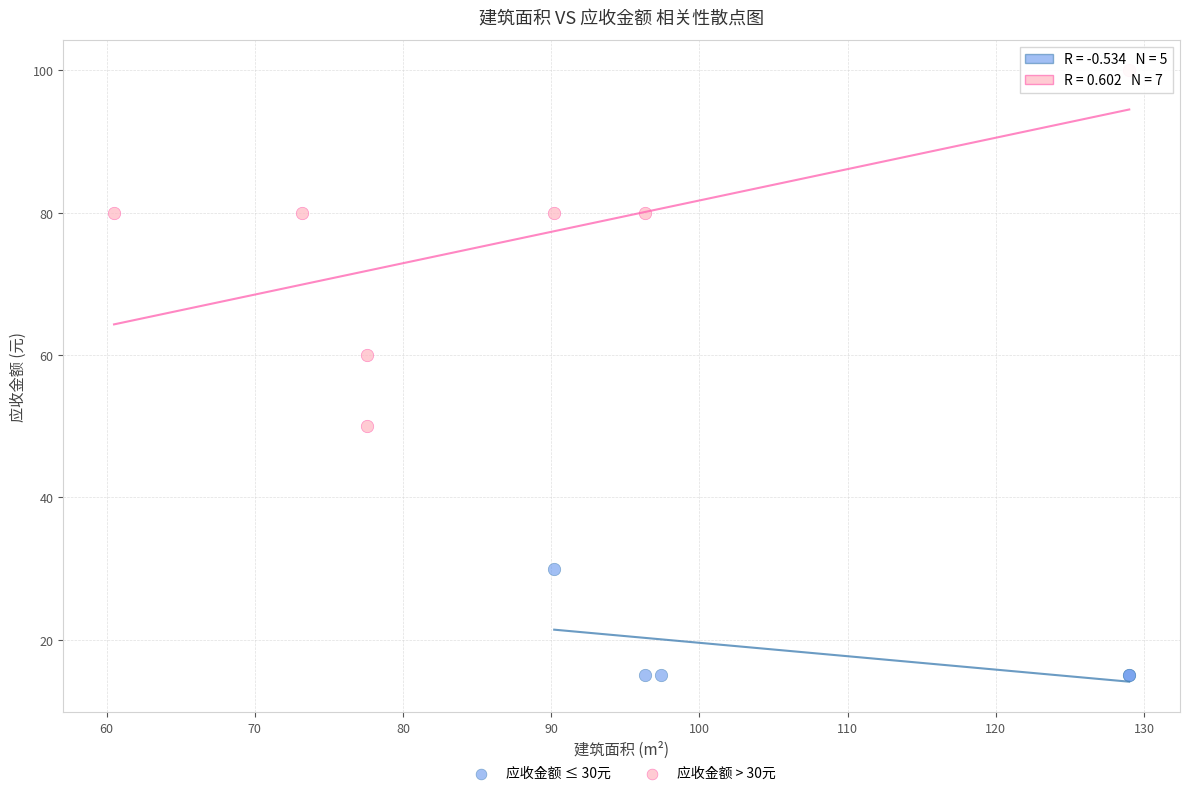

What are all the series names shown in the legend?

应收金额 ≤ 30元, 应收金额 > 30元